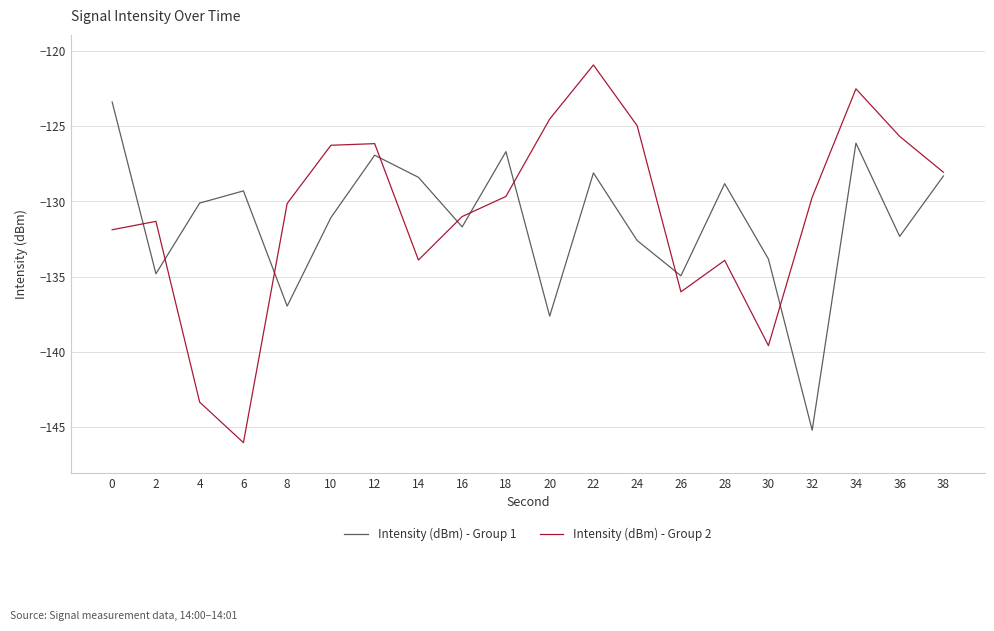

What is the maximum value for Intensity (dBm) - Group 1?

-123.4